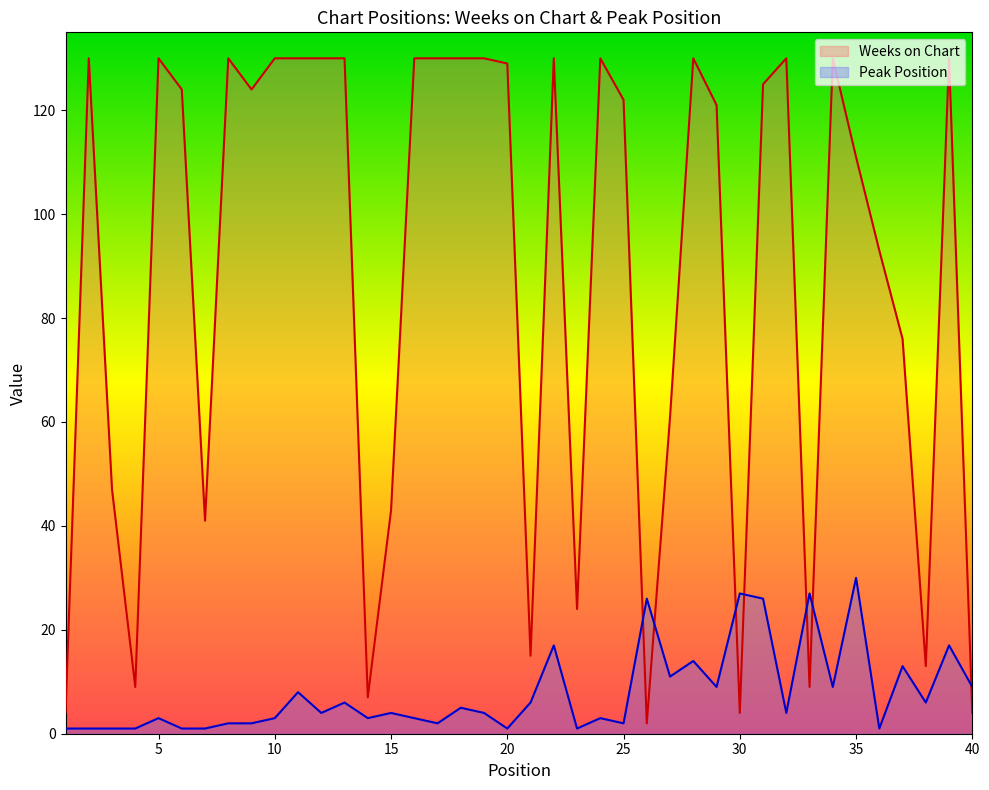

Is the value of Peak Position at 40 greater than the value of Weeks on Chart at 4?

No